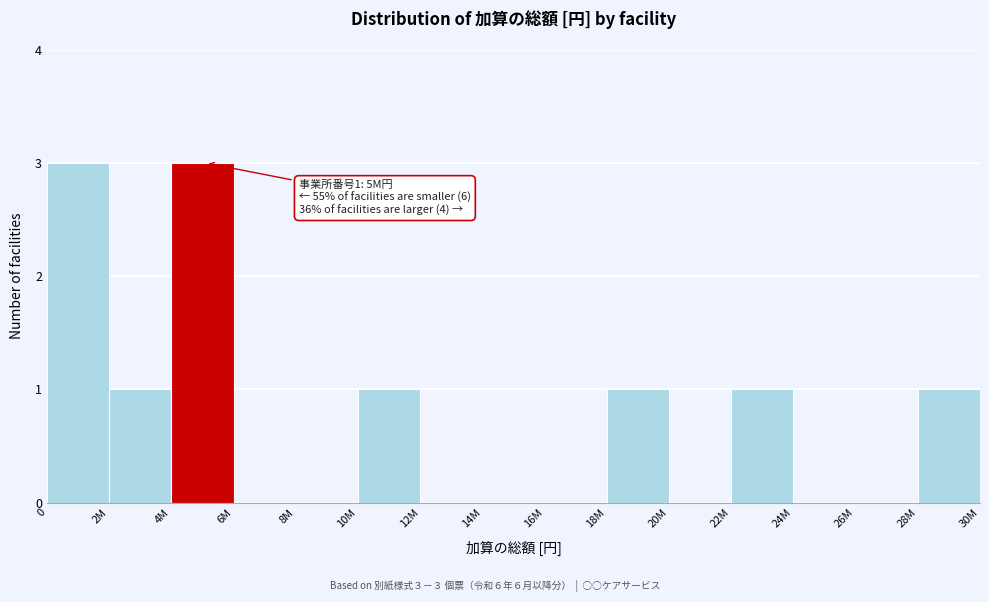

Reading left to right, what are all the values shown in this chart?

0=3	2M=1	4M=3	6M=0	8M=0	10M=1	12M=0	14M=0	16M=0	18M=1	20M=0	22M=1	24M=0	26M=0	28M=1